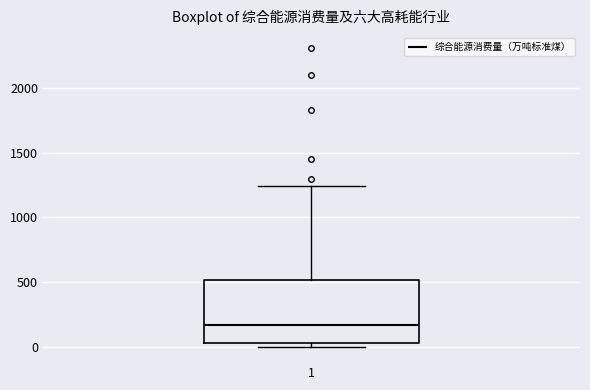

Transcribe this box plot: give where the median line is, the range the box spans, and where the two whiskers end, as read against the y-axis. The values are not printed on the chart, so give them approximately, as read against the axis.

median 150, box 50 to 500, whiskers 0 to 1250